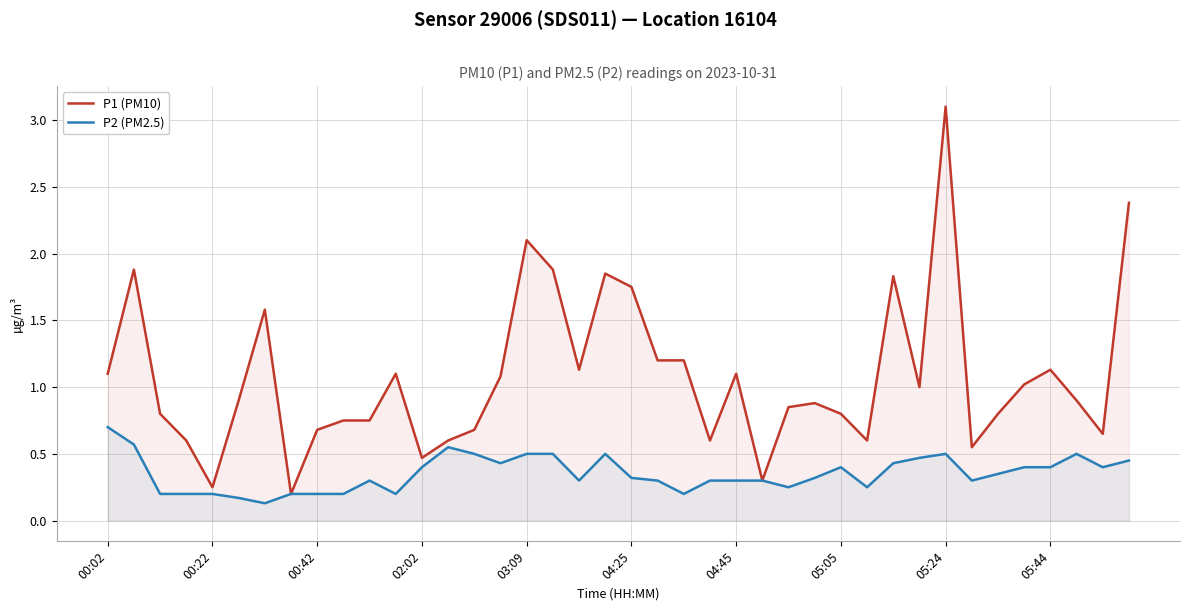

What is the label of the 27th point from the right?

13